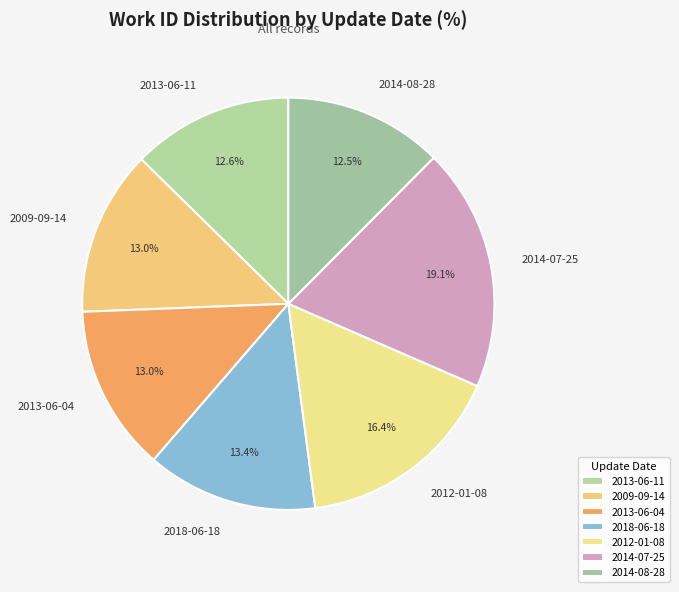

True or false: 2013-06-04 accounts for 13% of the total.

True